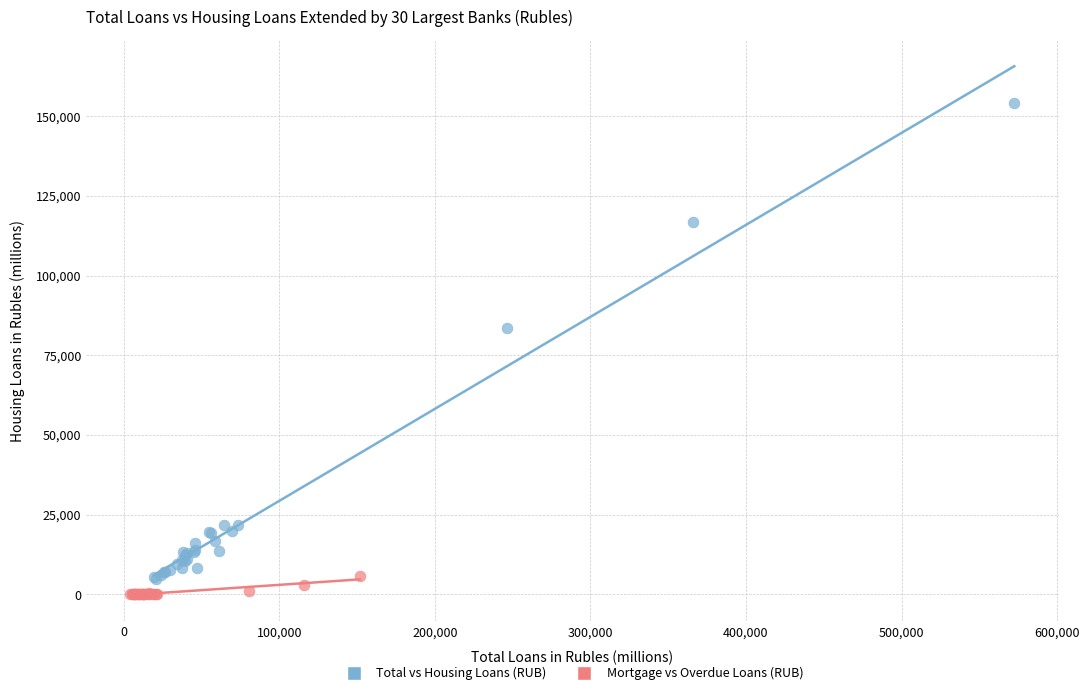

Which series contains the highest Y value?

Total vs Housing Loans (RUB)